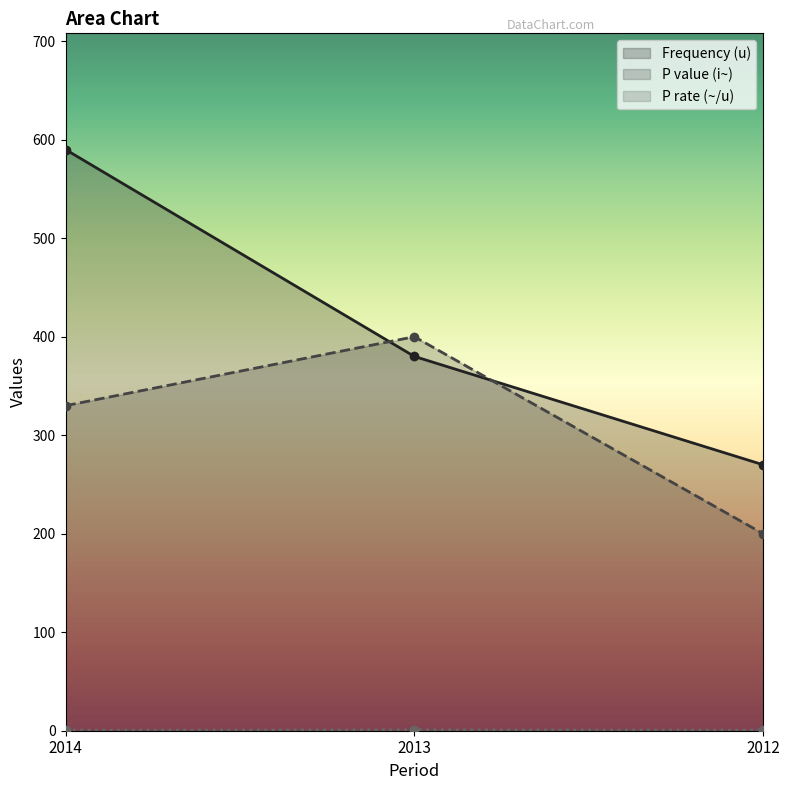

What is the maximum value shown in the chart?

590.0